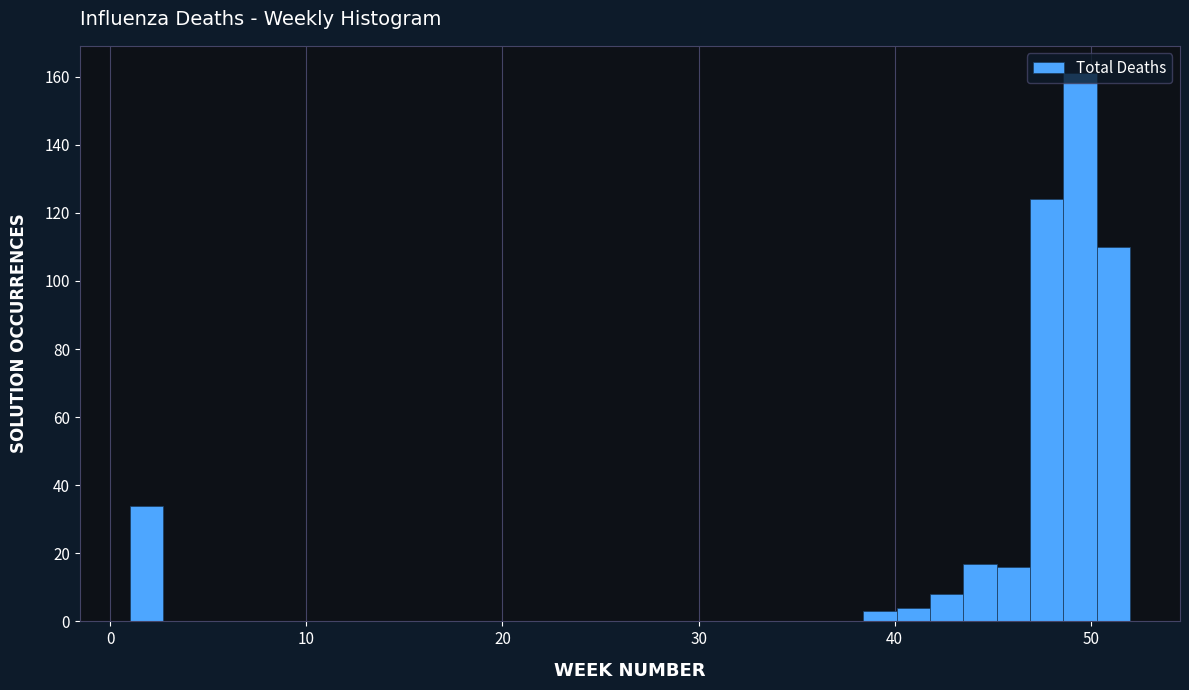

Read against the x-axis, roughly where is the centre of the tallest bar?

49